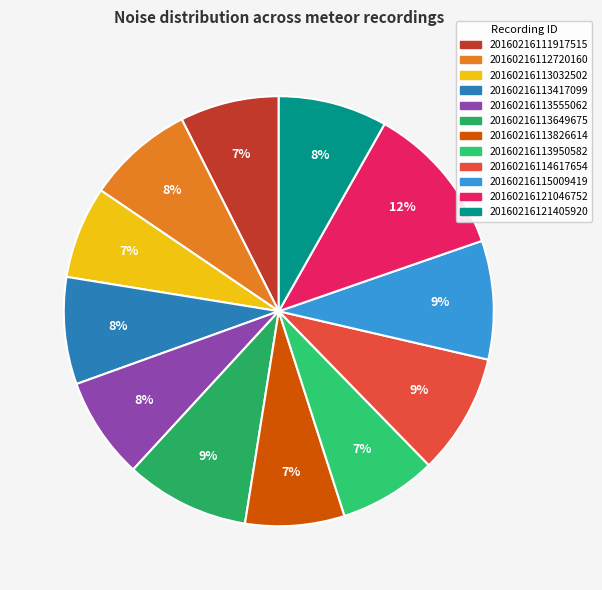

To the nearest percent, what portion does 20160216114617654 represent?

9%